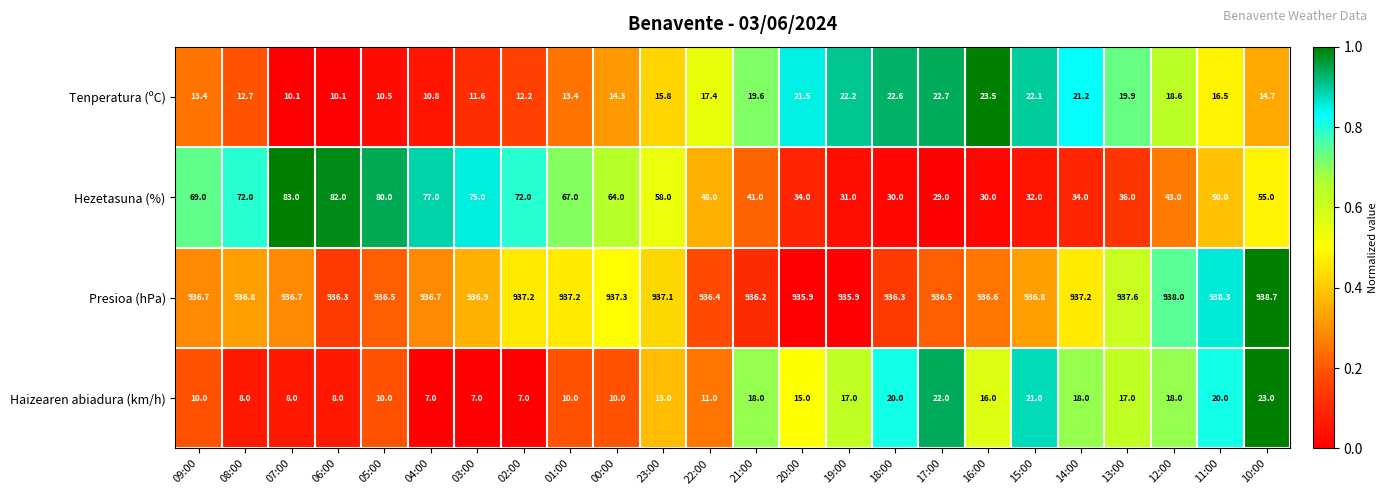

True or false: Presioa (hPa) has a value of 371.6 at 17:00.

False